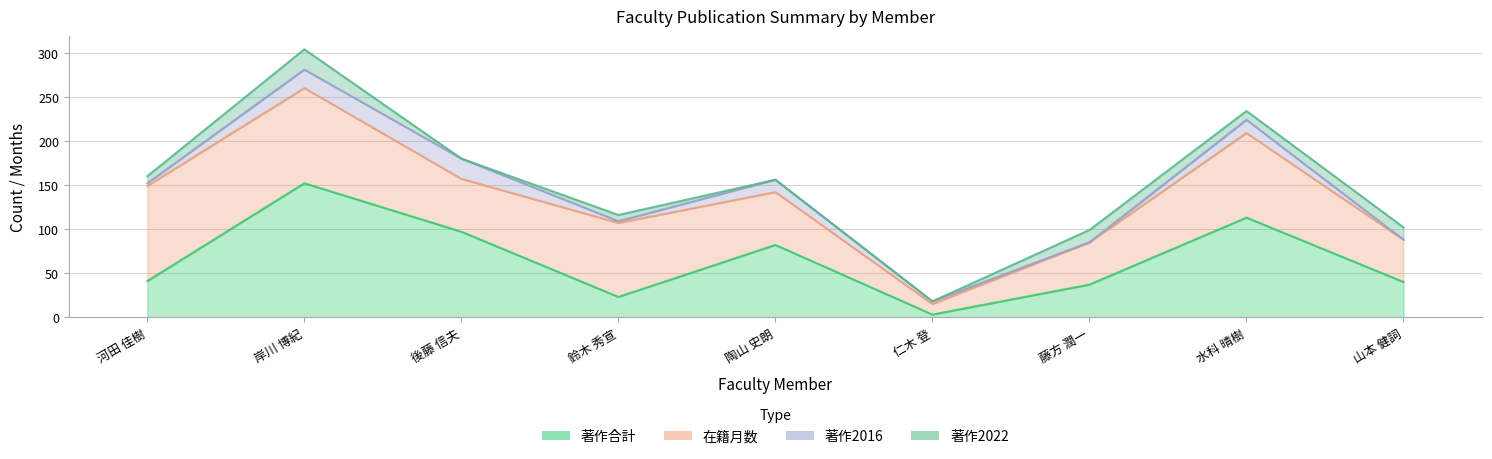

Reading left to right, extract all data points from this chart.

著作合計: 河田 佳樹=41	岸川 博紀=152	後藤 信夫=97	鈴木 秀宣=23	陶山 史朗=82	仁木 登=3	藤方 潤一=37	水科 晴樹=113	山本 健詞=40
在籍月数: 河田 佳樹=108	岸川 博紀=108	後藤 信夫=60	鈴木 秀宣=84	陶山 史朗=60	仁木 登=12	藤方 潤一=48	水科 晴樹=96	山本 健詞=48
著作2016: 河田 佳樹=3	岸川 博紀=21	後藤 信夫=23	鈴木 秀宣=2	陶山 史朗=14	仁木 登=3	藤方 潤一=0	水科 晴樹=15	山本 健詞=0
著作2022: 河田 佳樹=8	岸川 博紀=23	後藤 信夫=0	鈴木 秀宣=7	陶山 史朗=0	仁木 登=0	藤方 潤一=14	水科 晴樹=10	山本 健詞=14